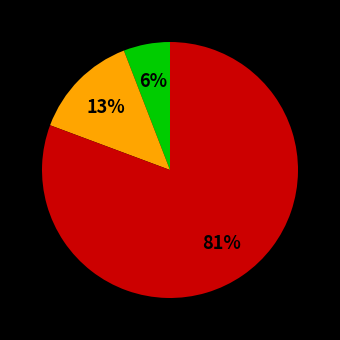

To the nearest percent, what is the average slice percentage?

33%